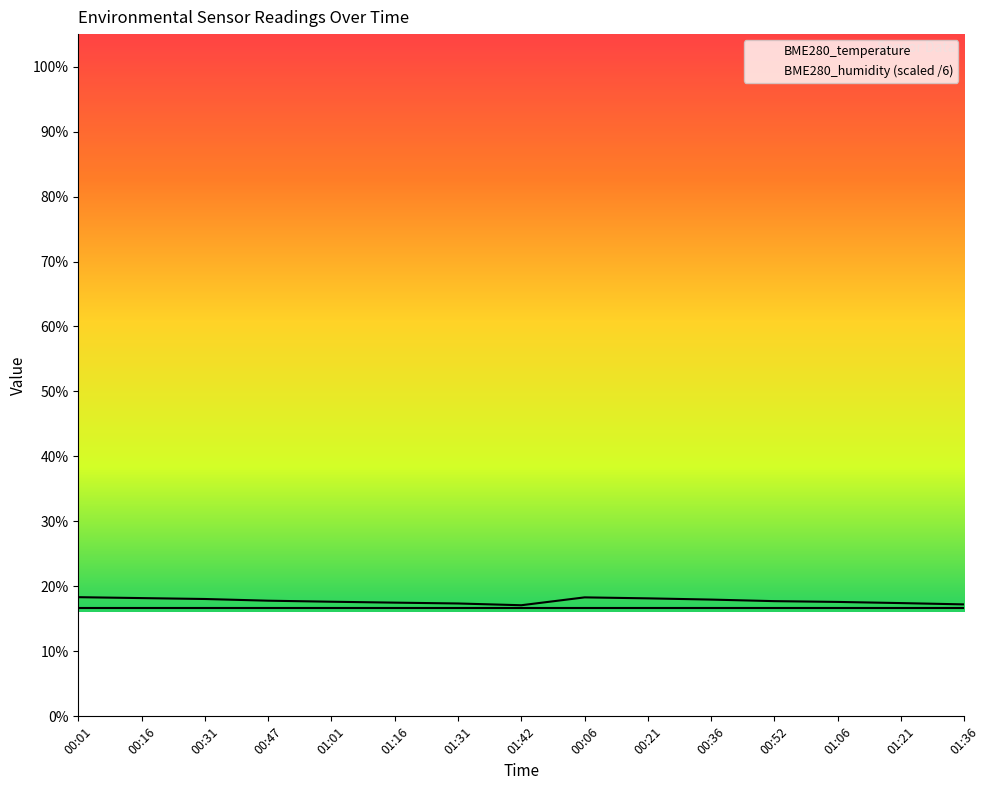

Which has a higher value, 01:01 or 00:47?

00:47